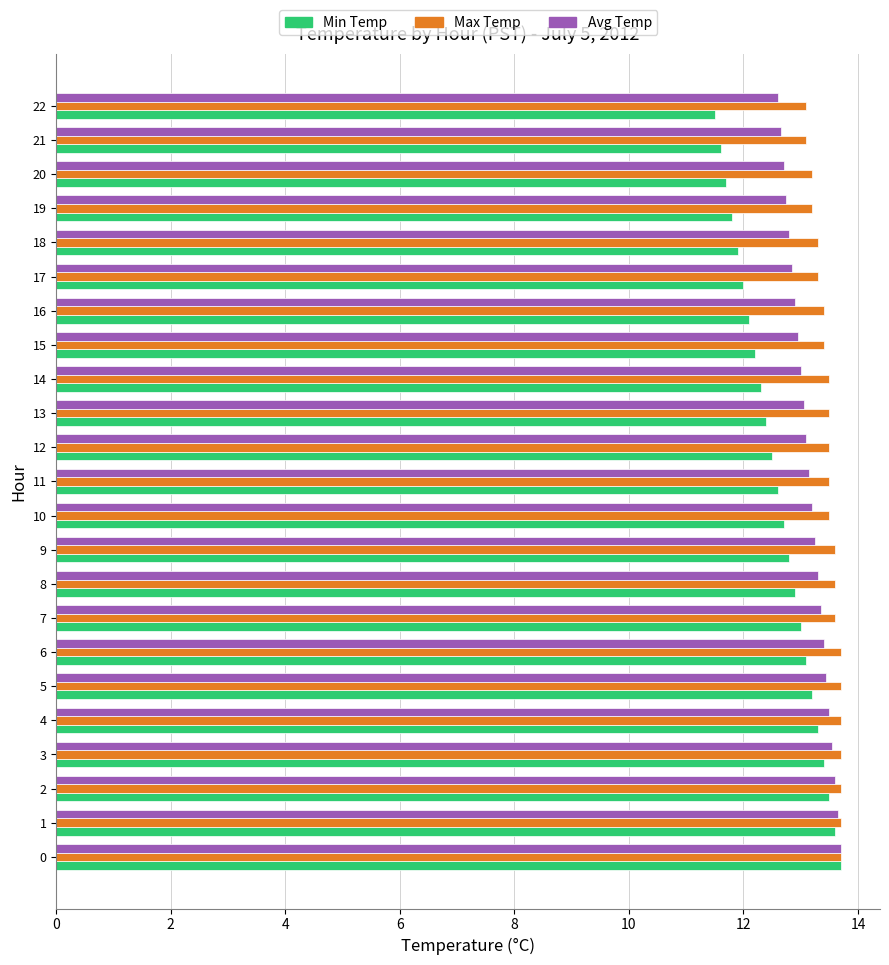

Rank the series by their average value, from highest to lowest.

Max Temp, Avg Temp, Min Temp